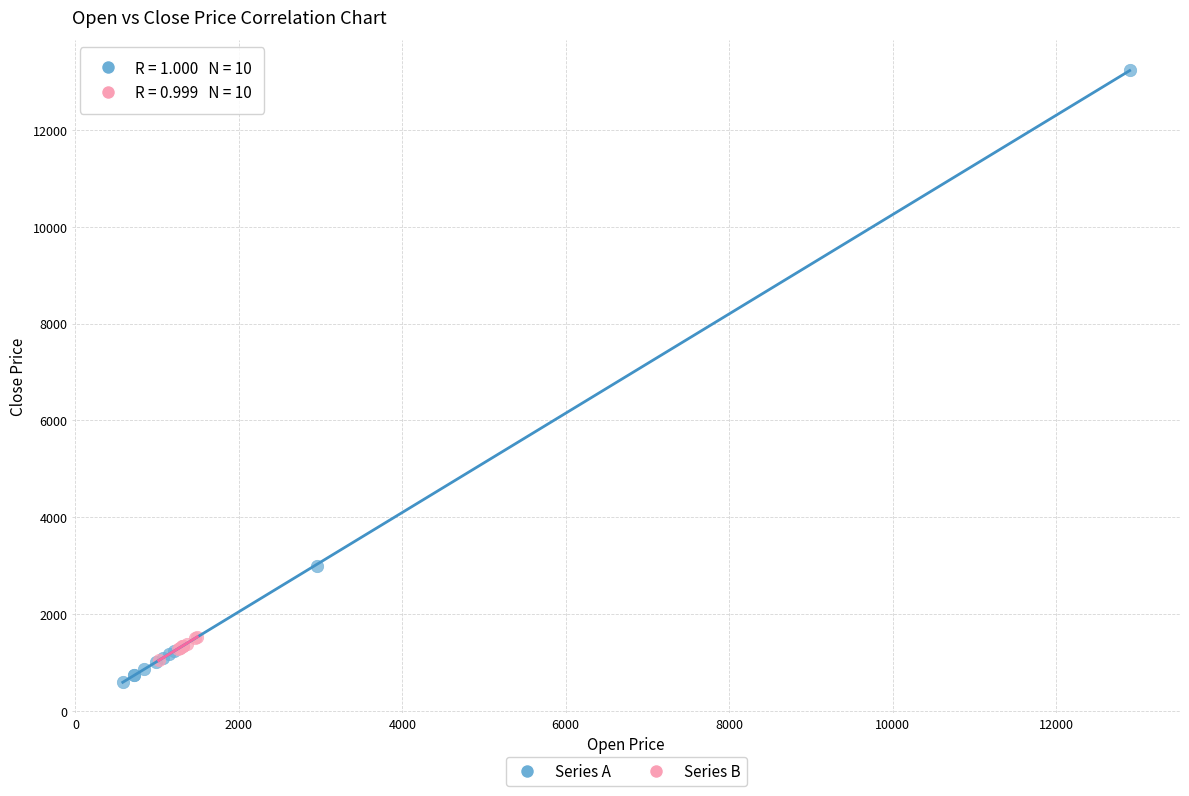

Which series contains the highest Y value?

Series A